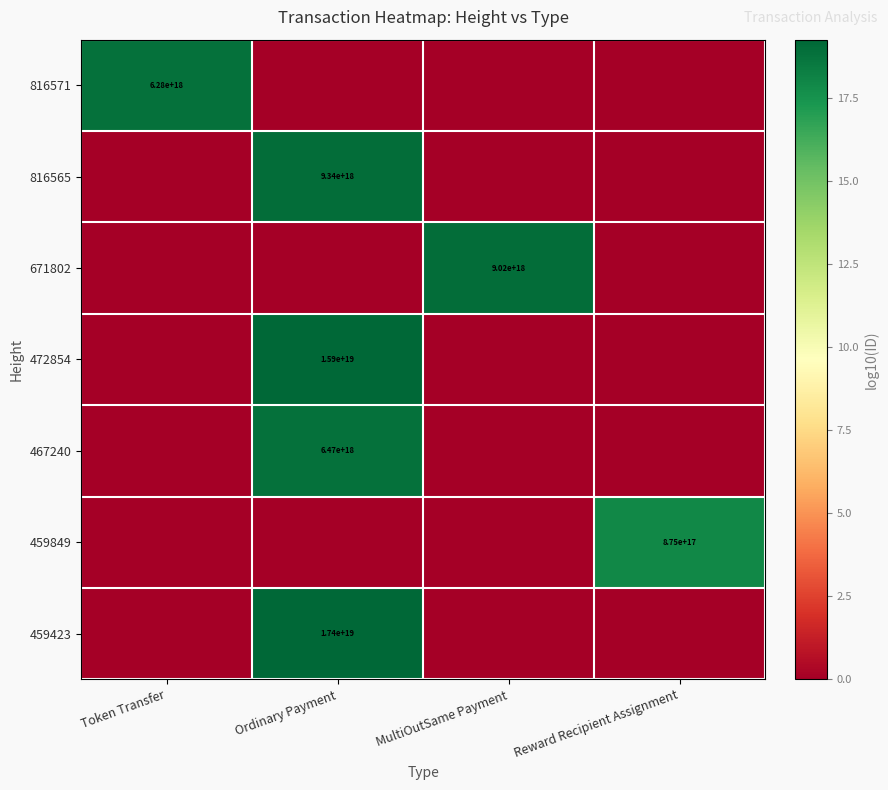

True or false: 459423 has a value of 17400000000000000000 at Ordinary Payment.

True